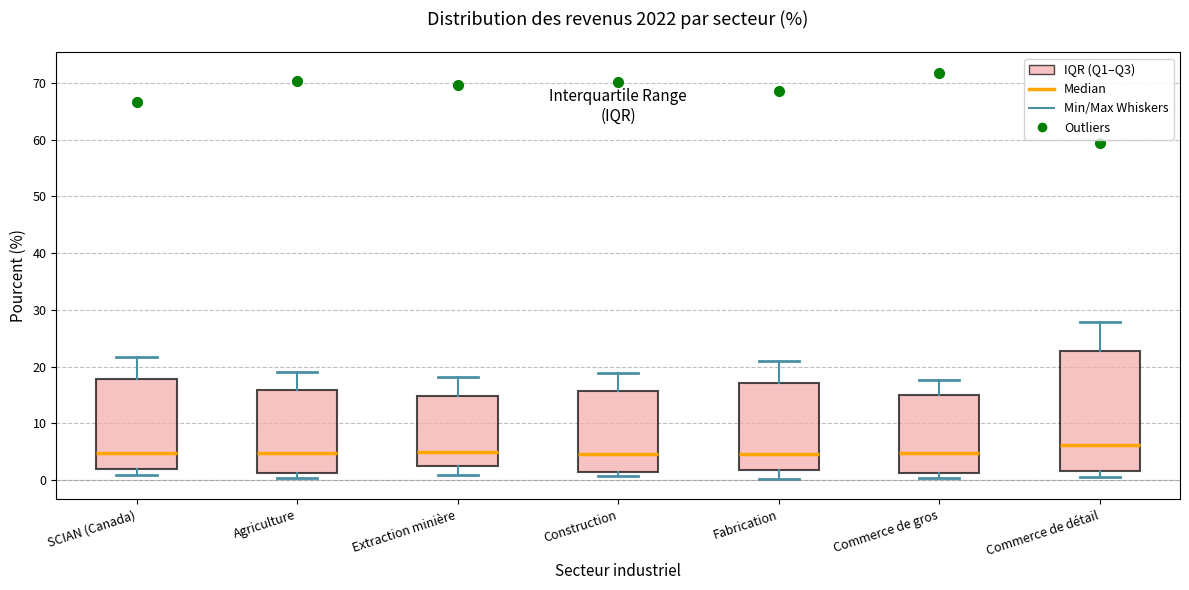

Where does the median line of the box for Extraction minière sit on the y-axis? The values are not printed on the chart, so give them approximately, as read against the axis.

5